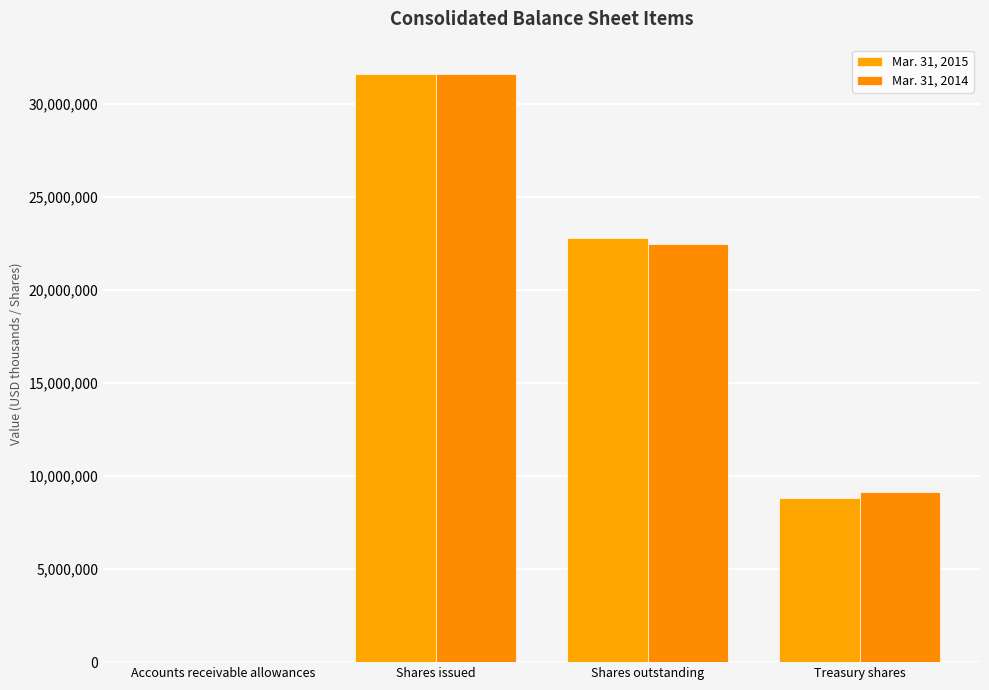

Which has a higher value, Shares issued or Accounts receivable allowances?

Shares issued